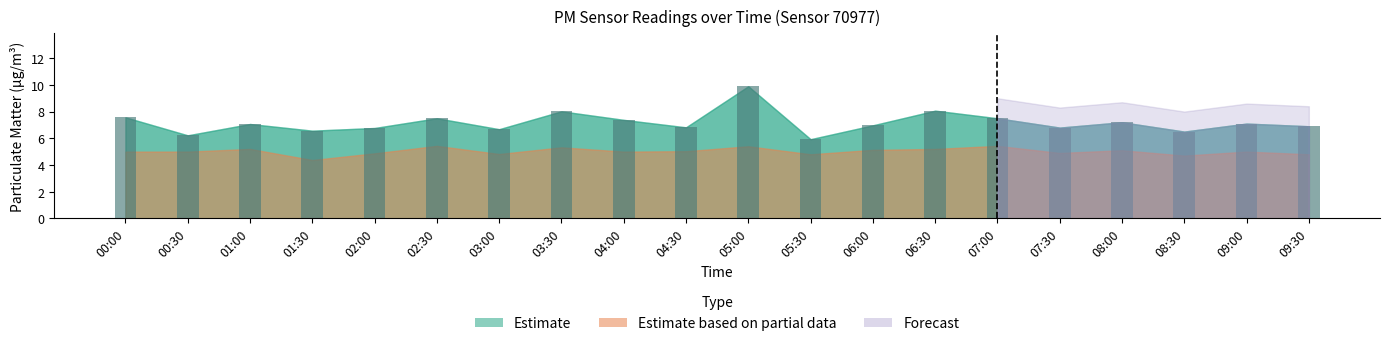

True or false: the data shows 7.4 at 04:00.

True